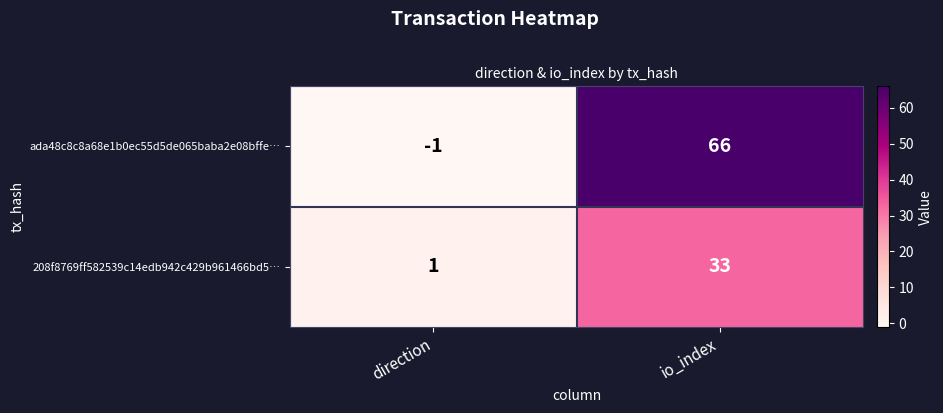

Read the 208f8769ff582539c14edb942c429b961466bd5… value at io_index, to the nearest 5.

35